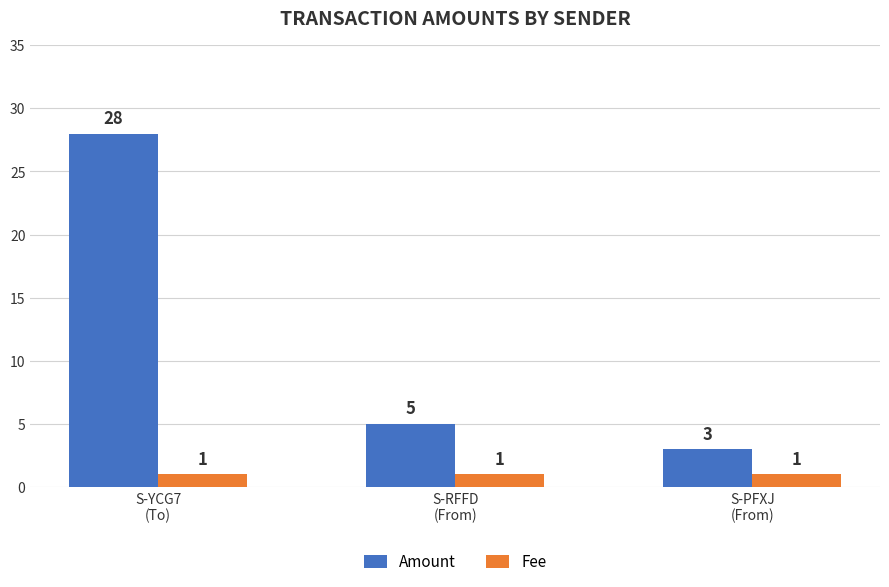

At which label is Amount closest to 15?

S-RFFD
(From)